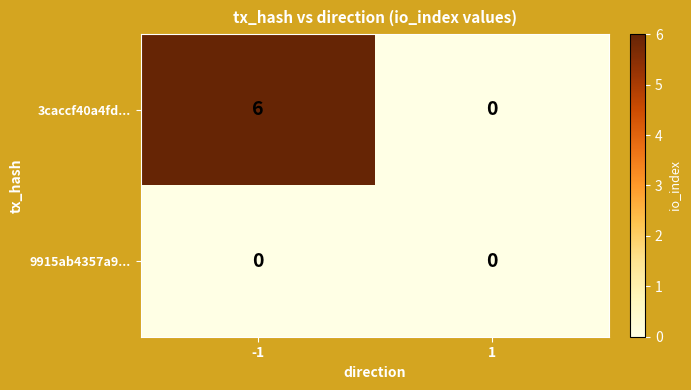

At how many categories does at least one series exceed 4?

1